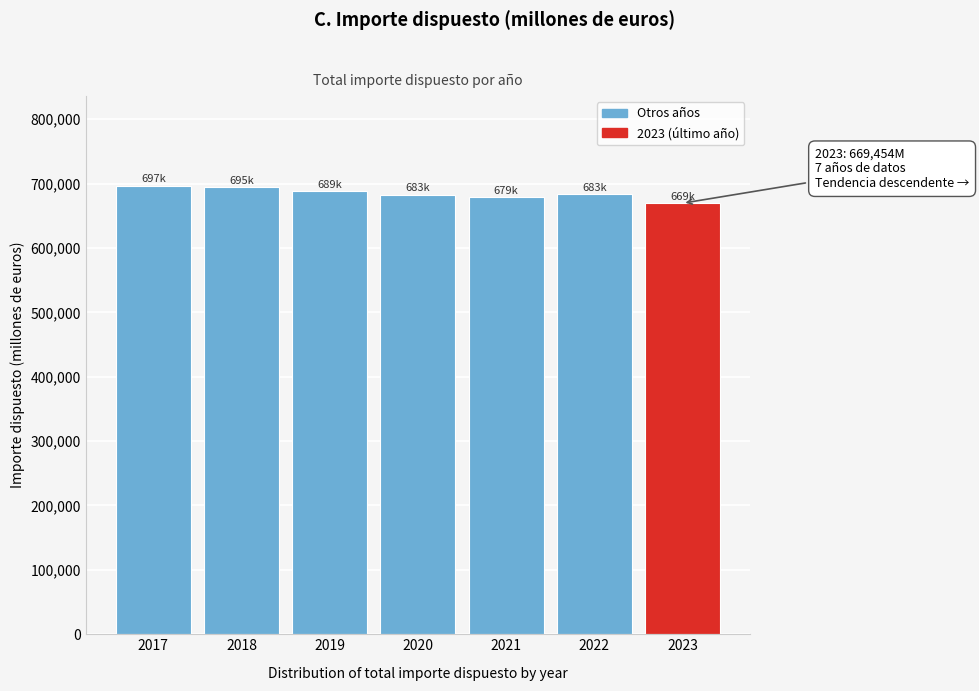

What is the average value?

684906.4